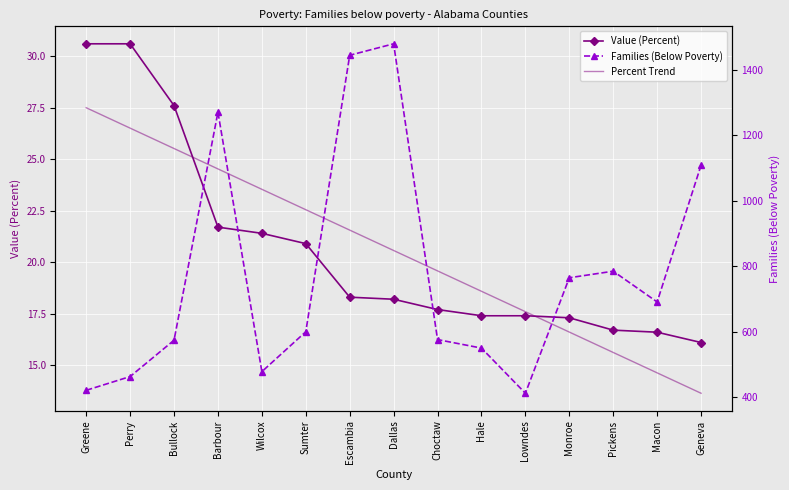

True or false: Families (Below Poverty) and Value (Percent) intersect in this chart.

False